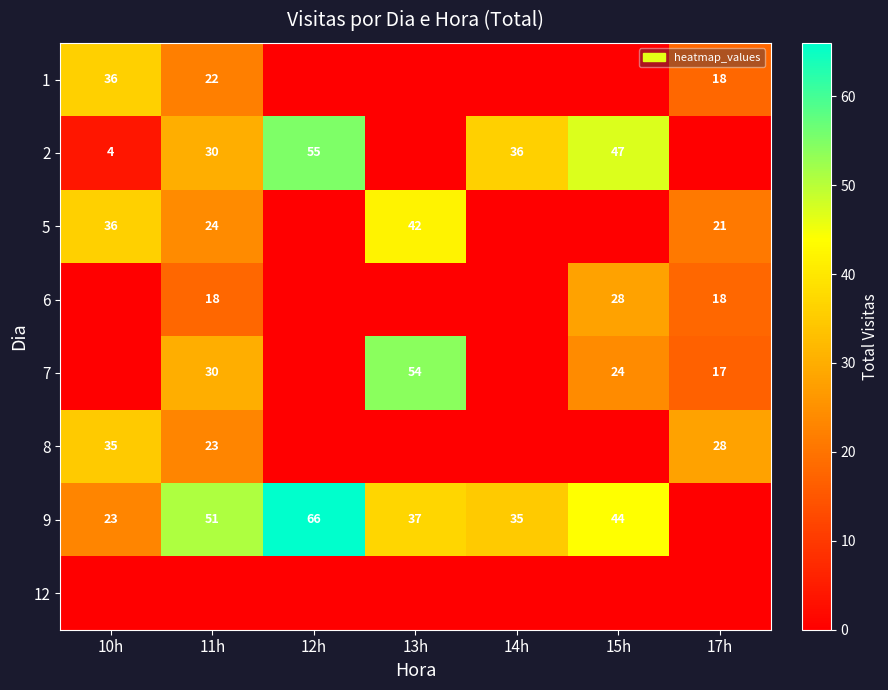

Which label corresponds to the smallest value in the chart?

12h